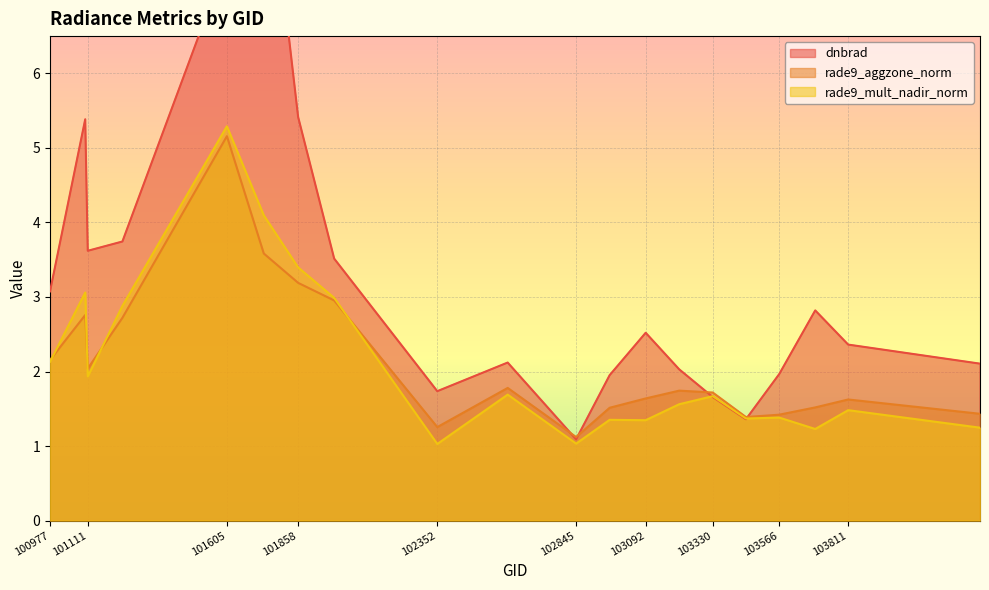

What value does the rade9_aggzone_norm series have at 102845?

1.1